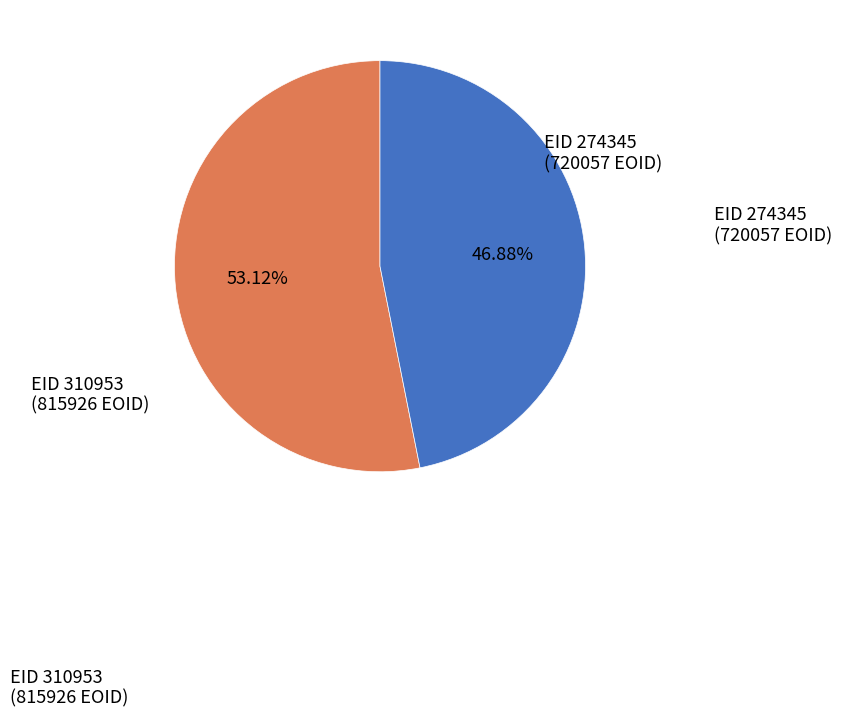

Which category has the biggest portion of the pie?

EID 310953